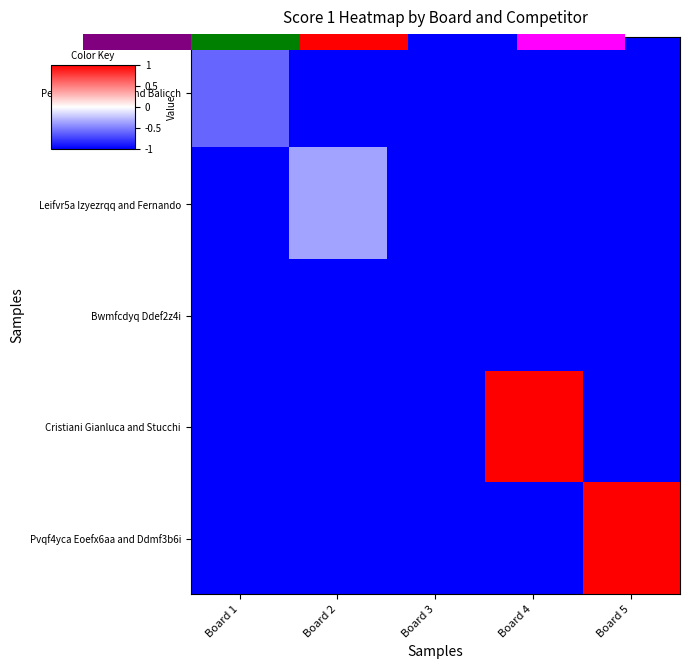

What is the sum of all Leifvr5a Izyezrqq and Fernando values?

-4.4